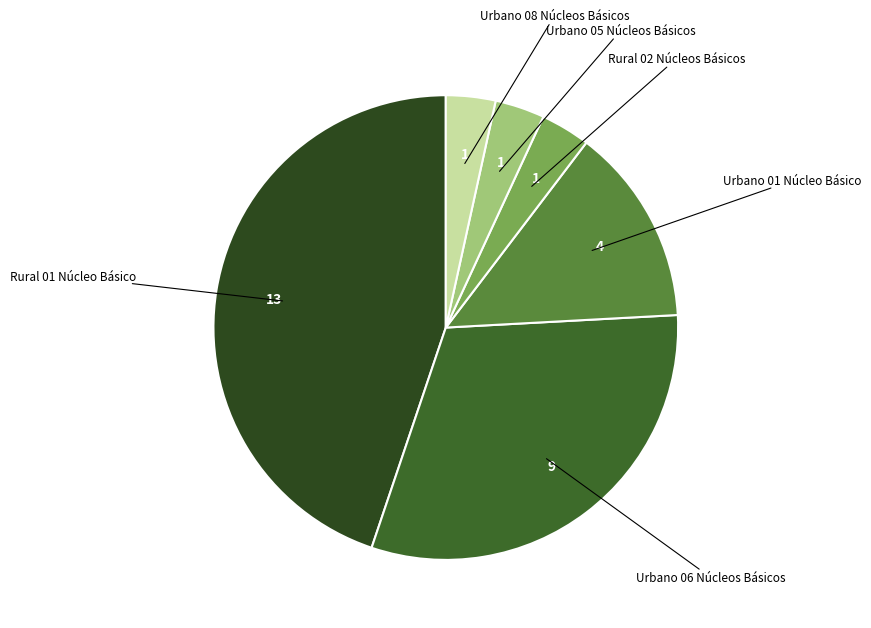

Is there any slice that represents more than half of the pie?

No